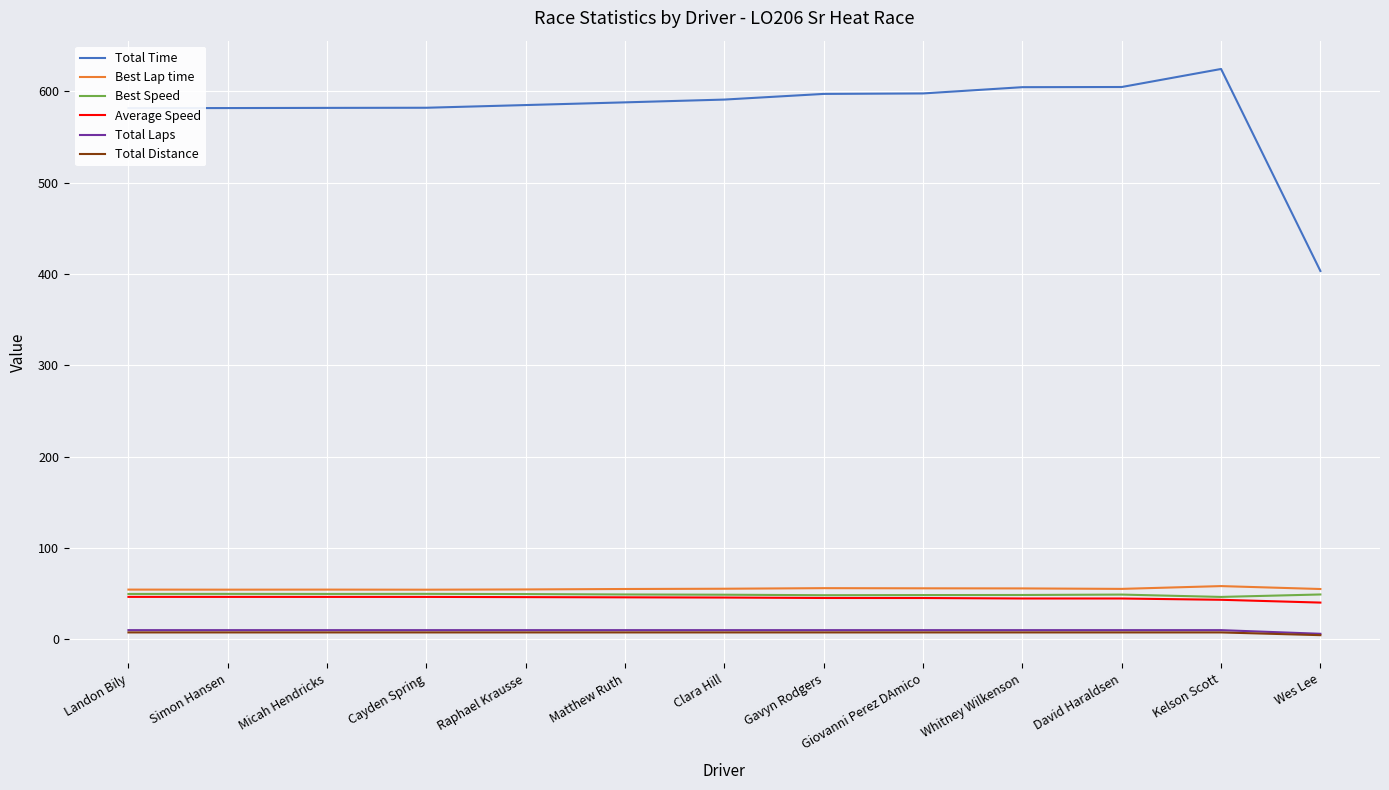

Is the value of Total Time at Cayden Spring greater than the value of Total Distance at Landon Bily?

Yes